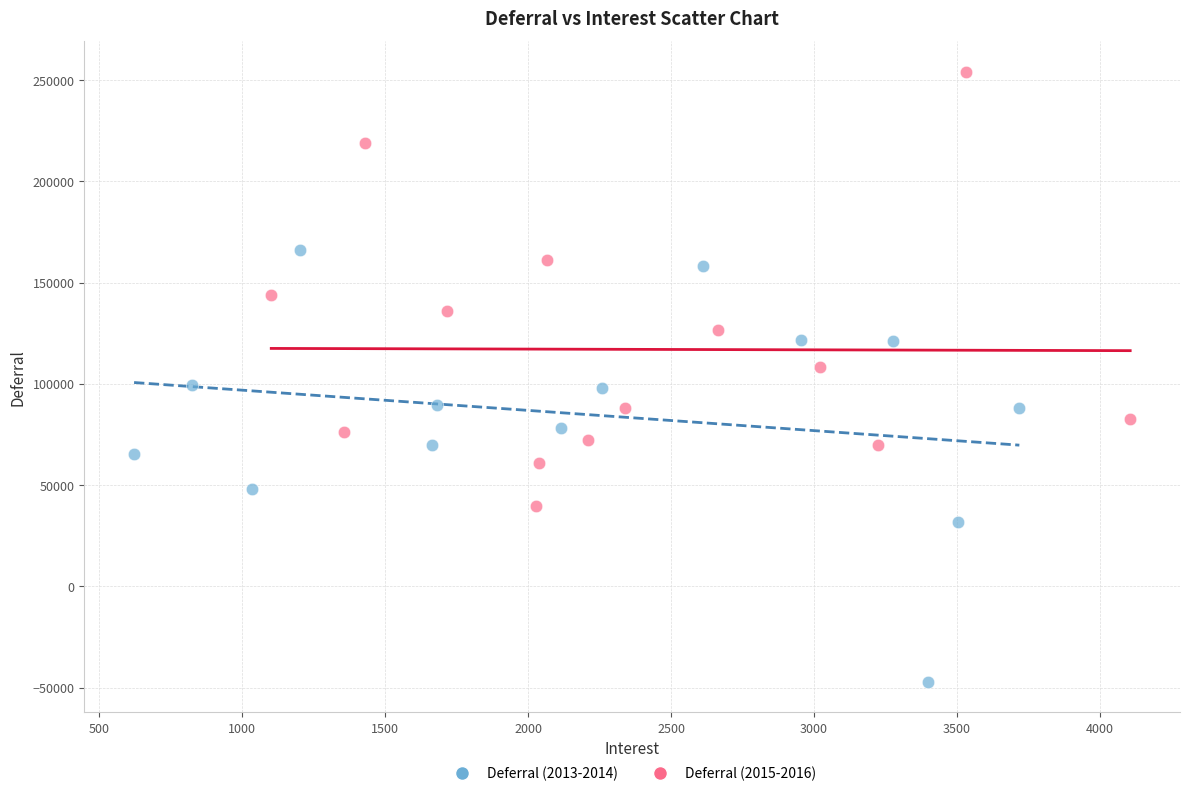

What are all the series names shown in the legend?

Deferral (2013-2014), Deferral (2015-2016)